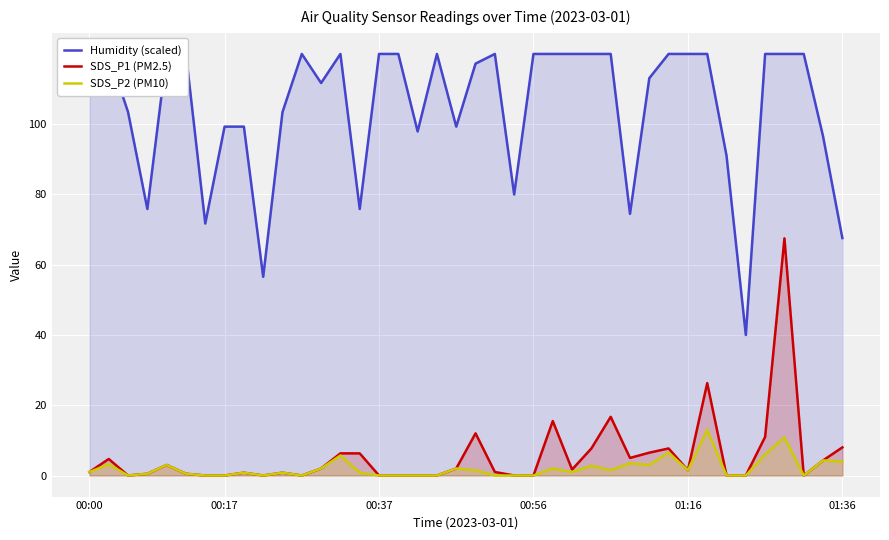

Count the number of categories in the chart.

40